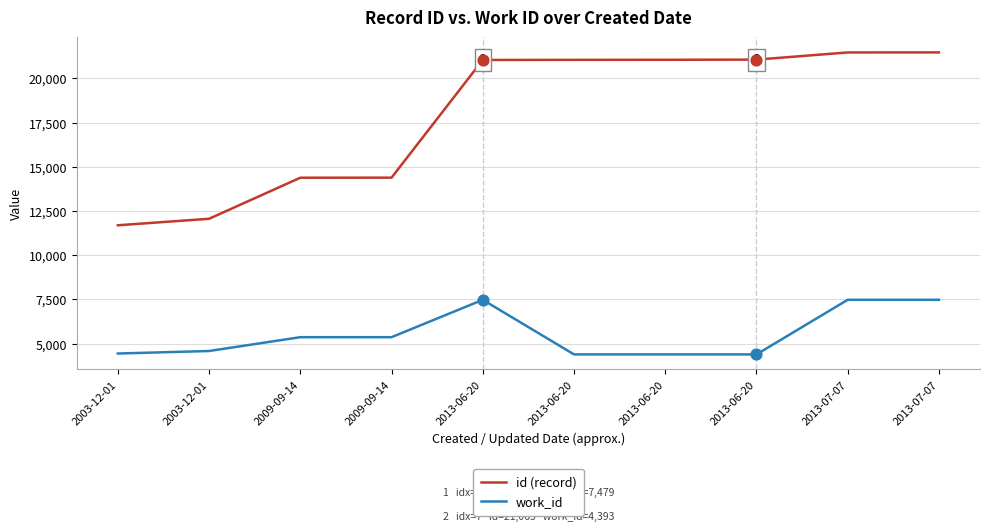

What is the total value across all series at 2013-06-20?

28525